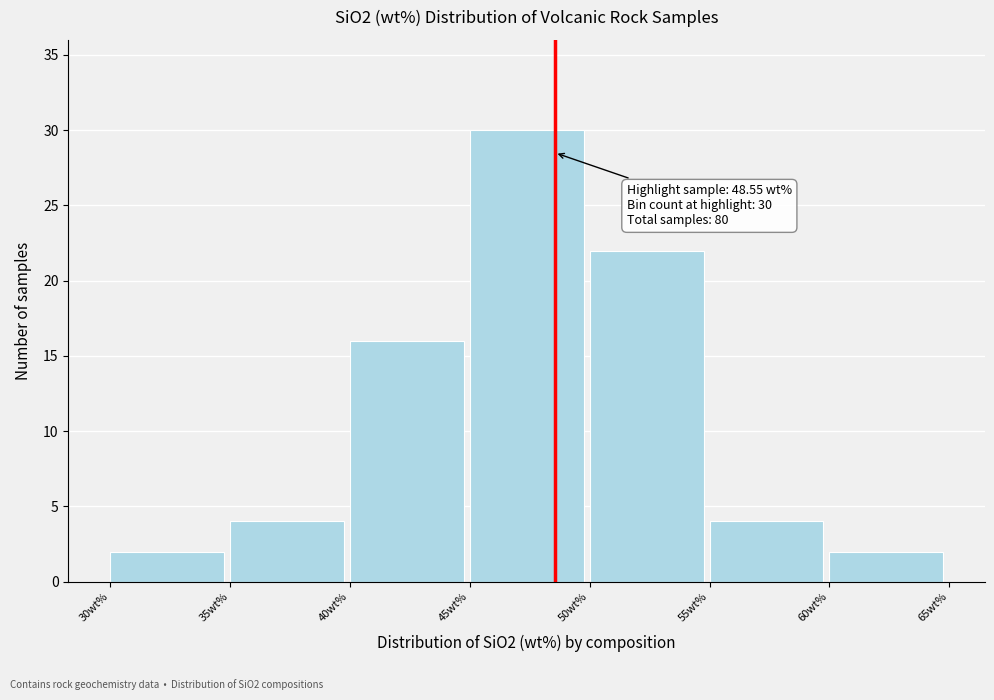

Over which range of the x-axis is the bar tallest?

45 to 50